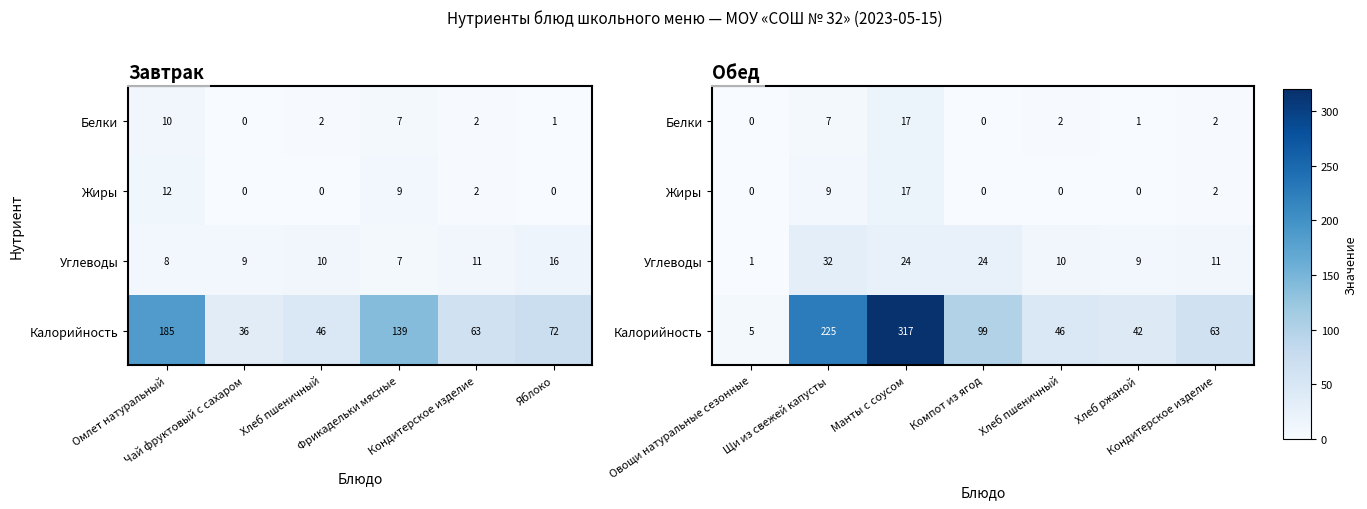

Is it true that Жиры equals 8 at Компот из ягод?

False